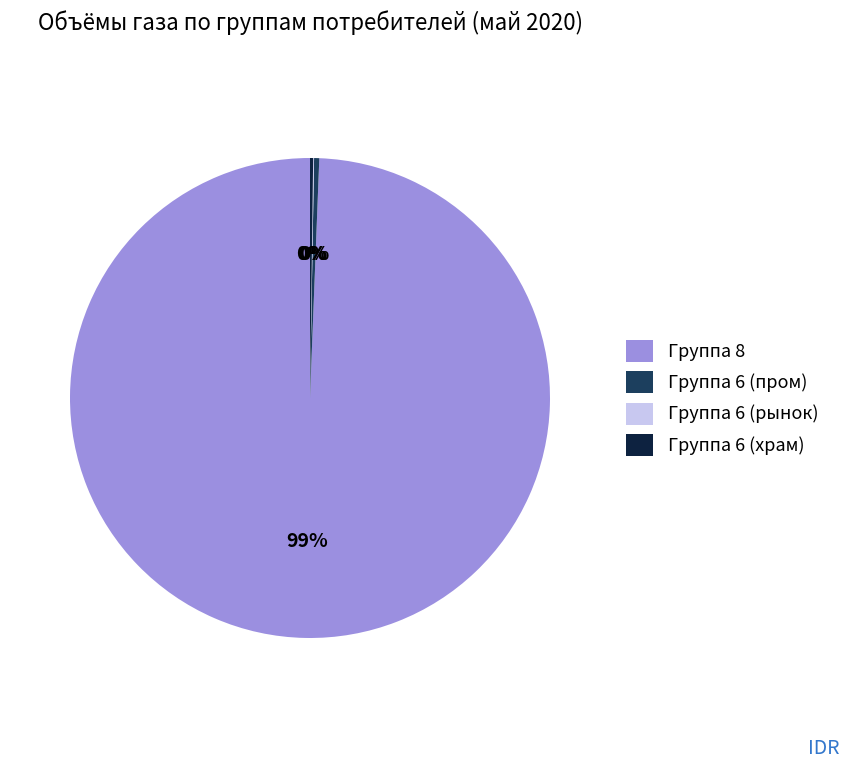

Is the sum of Группа 8 and Группа 6 (пром) greater than half?

Yes